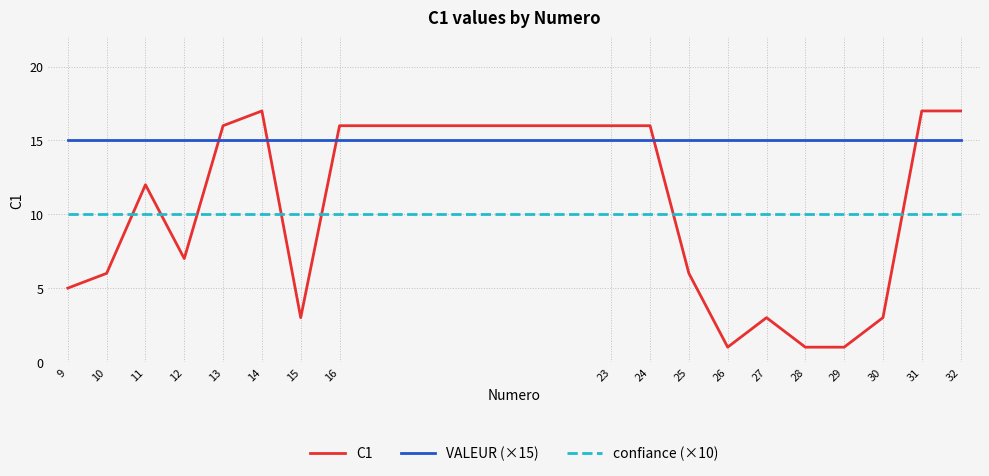

List the series in order of their overall mean, lowest first.

C1, confiance (×10), VALEUR (×15)